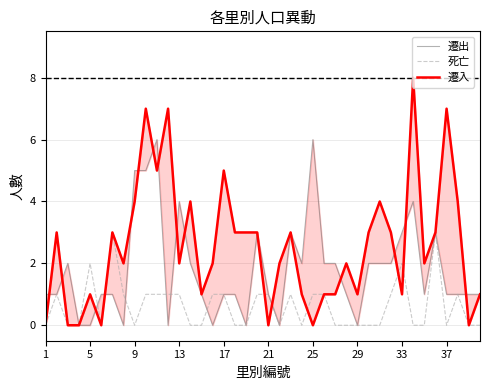

What is the highest value of the 死亡 series?

3